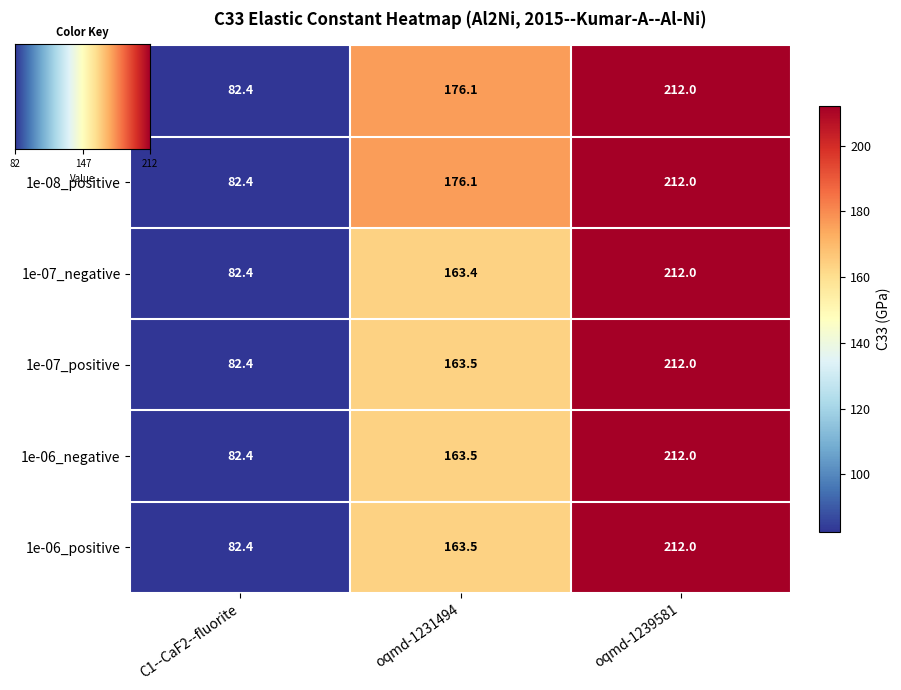

What is the difference between the maximum and minimum values in the 1e-06_negative series?

129.6